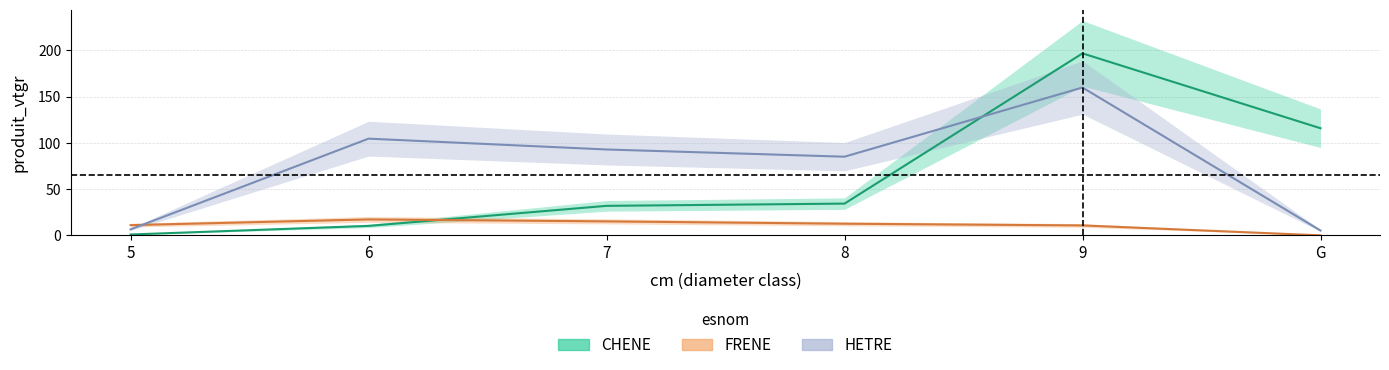

At which category is the sum across all series the highest?

9